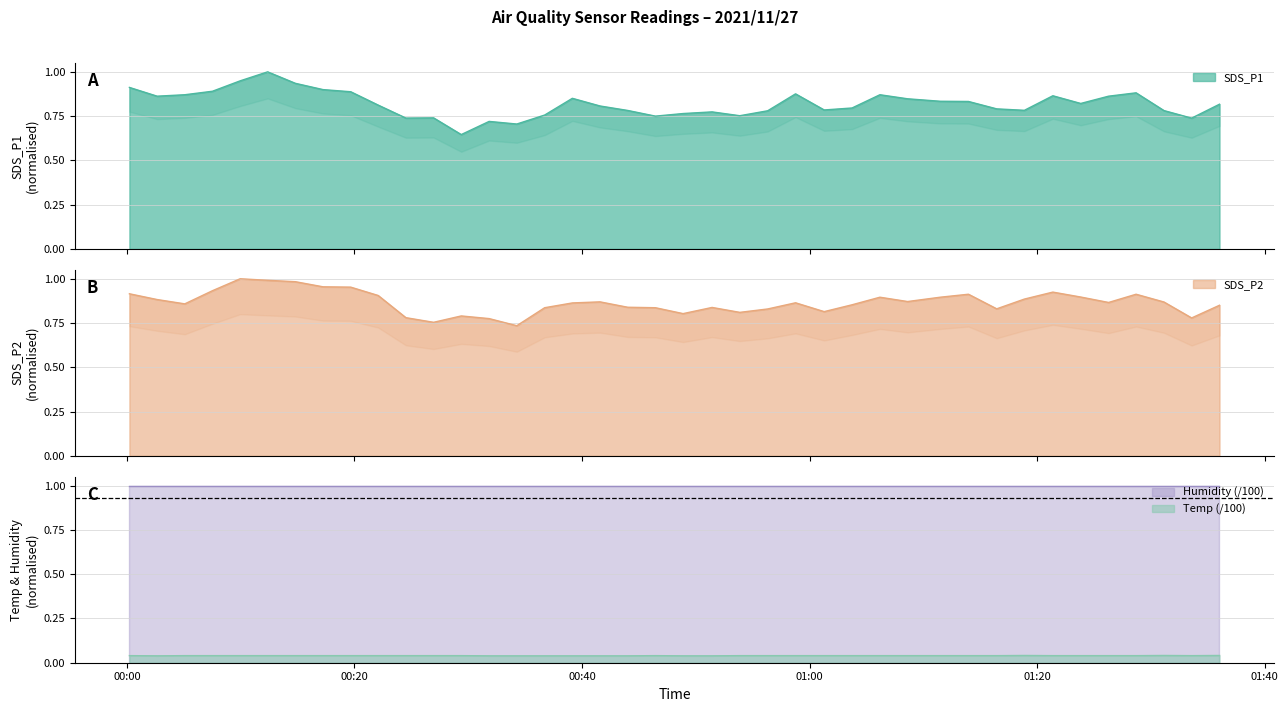

Is it true that Temp equals 0.1 at 23?

False